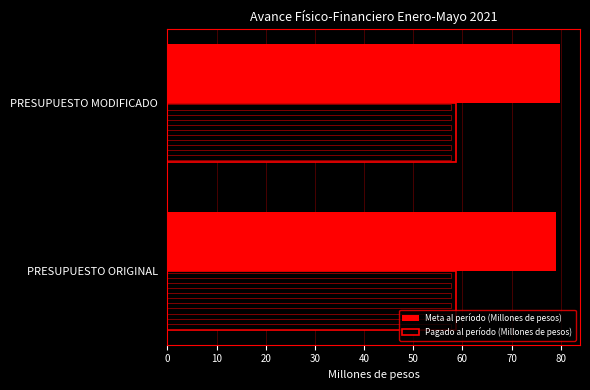

Is the value of Meta al período (Millones de pesos) at 0 greater than the value of Pagado al período (Millones de pesos) at 10?

Yes